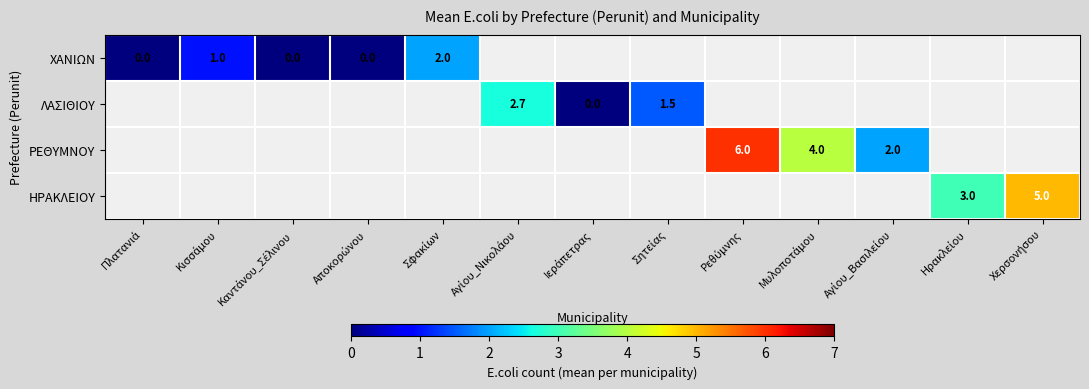

At how many categories does at least one series exceed 1?

8